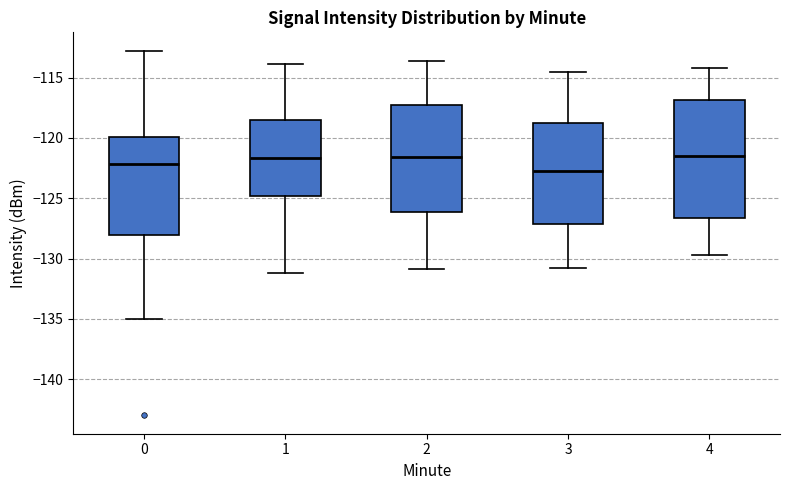

Reading left to right, transcribe this box plot: for each box, give where its median line is, the range the box spans, and where its two whiskers end, as read against the y-axis. The values are not printed on the chart, so give them approximately, as read against the axis.

0: median -122.0, box -128.0 to -120.0, whiskers -135.0 to -113.0
1: median -121.5, box -125.0 to -118.5, whiskers -131.0 to -114.0
2: median -121.5, box -126.0 to -117.5, whiskers -131.0 to -113.5
3: median -122.5, box -127.0 to -118.5, whiskers -131.0 to -114.5
4: median -121.5, box -126.5 to -117.0, whiskers -129.5 to -114.0